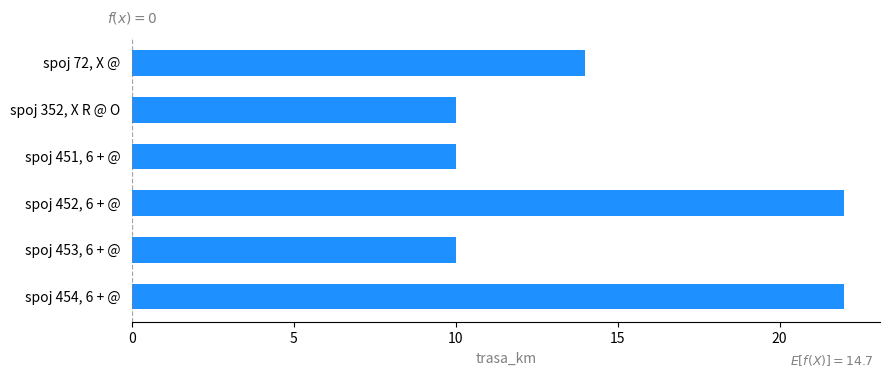

What is the average value?

15